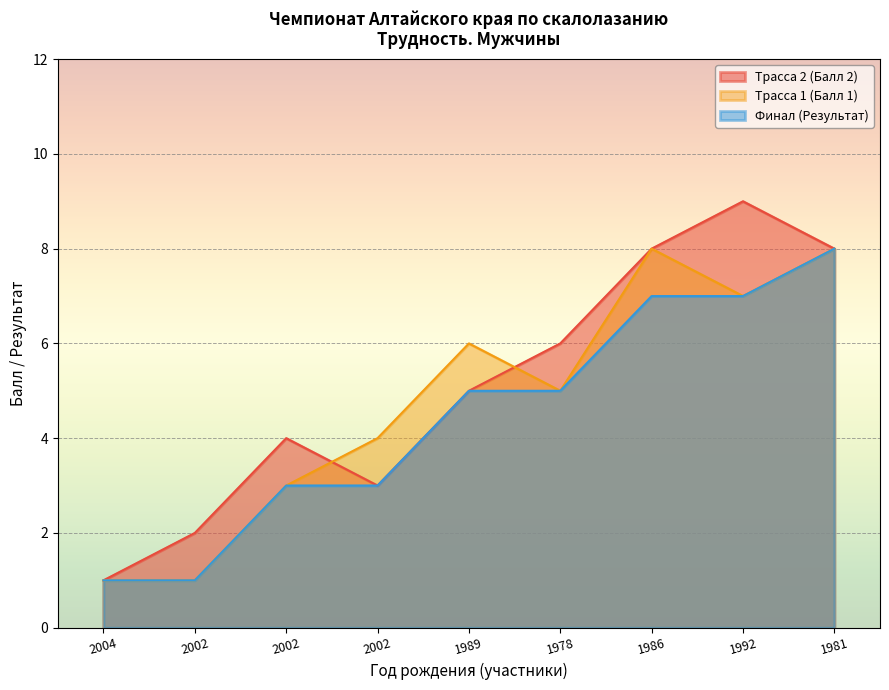

What is the maximum value for Финал (Результат)?

8